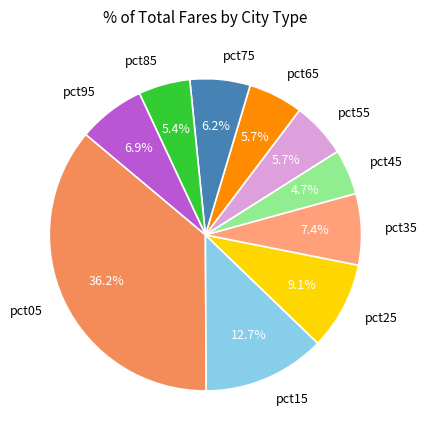

To the nearest percent, what is the difference between the pct85 and pct25 slice percentages?

4%